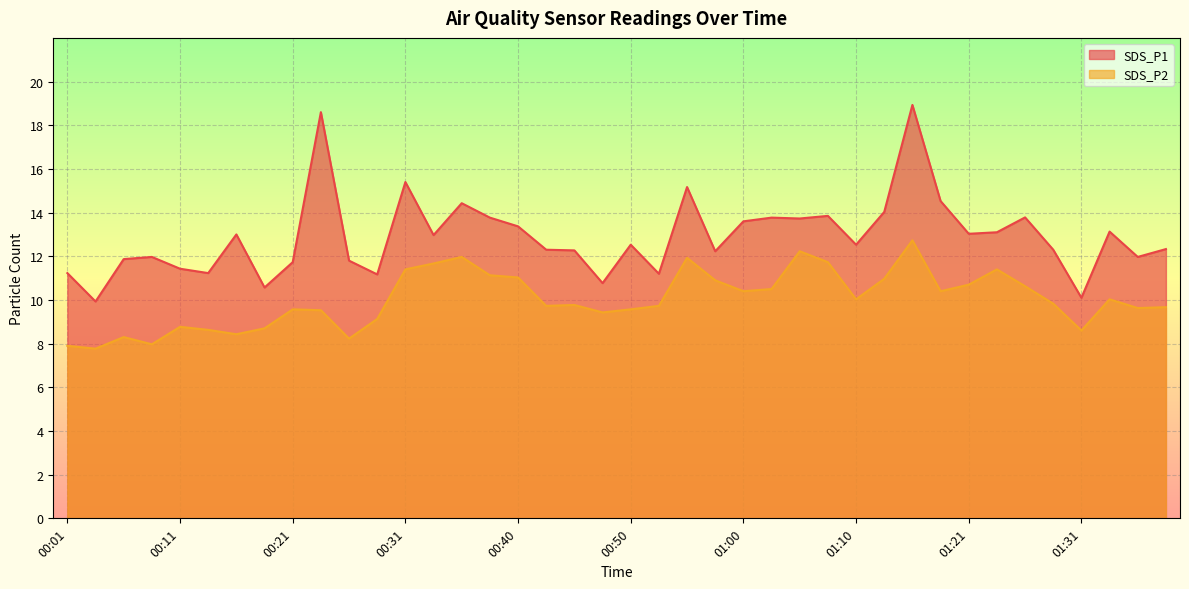

Is it true that SDS_P1 equals 10.8 at 00:48?

True